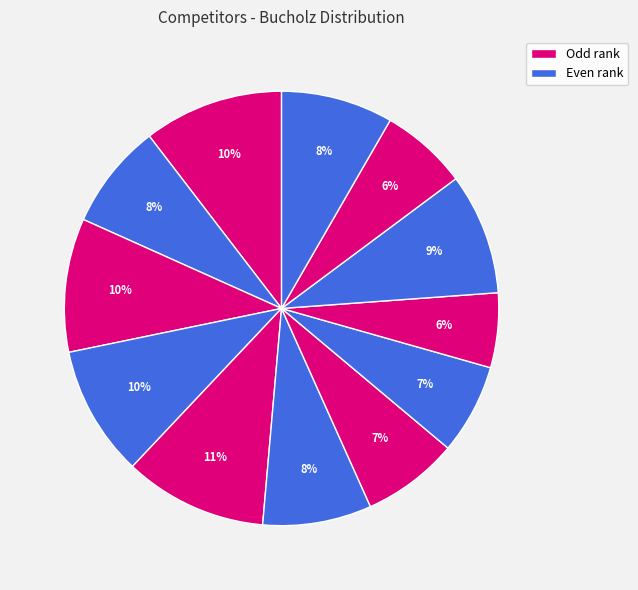

Is there a majority slice in this chart?

No